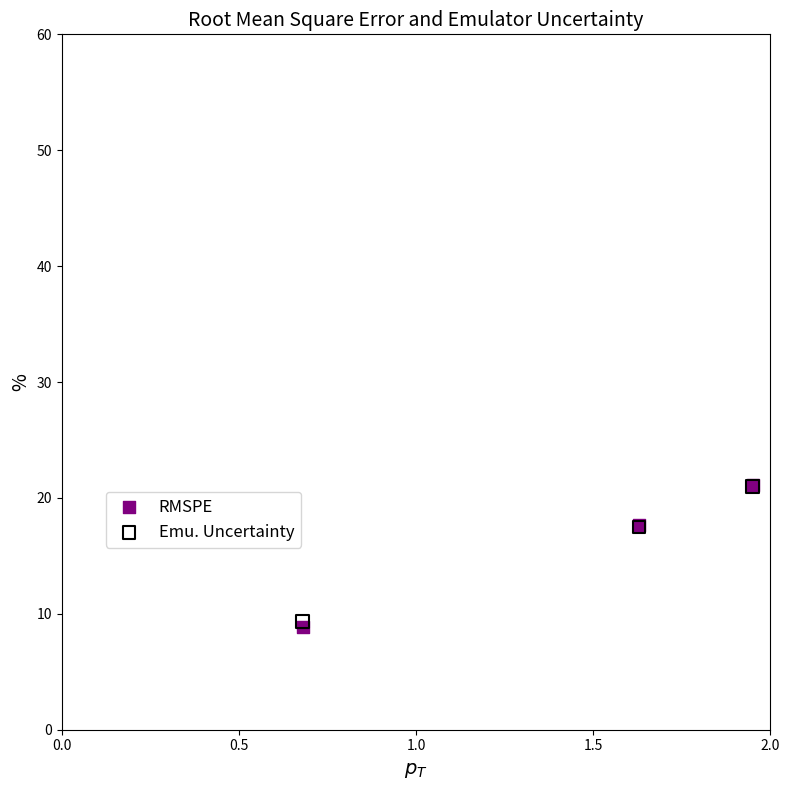

What are all the series names shown in the legend?

RMSPE, Emu. Uncertainty